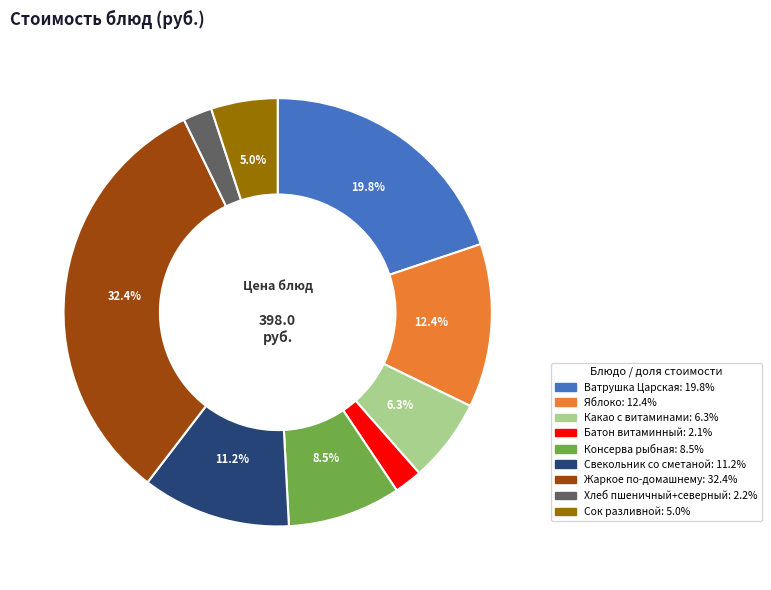

Approximately how many times larger is the value at Ватрушка Царская compared to Какао с витаминами?

3.1